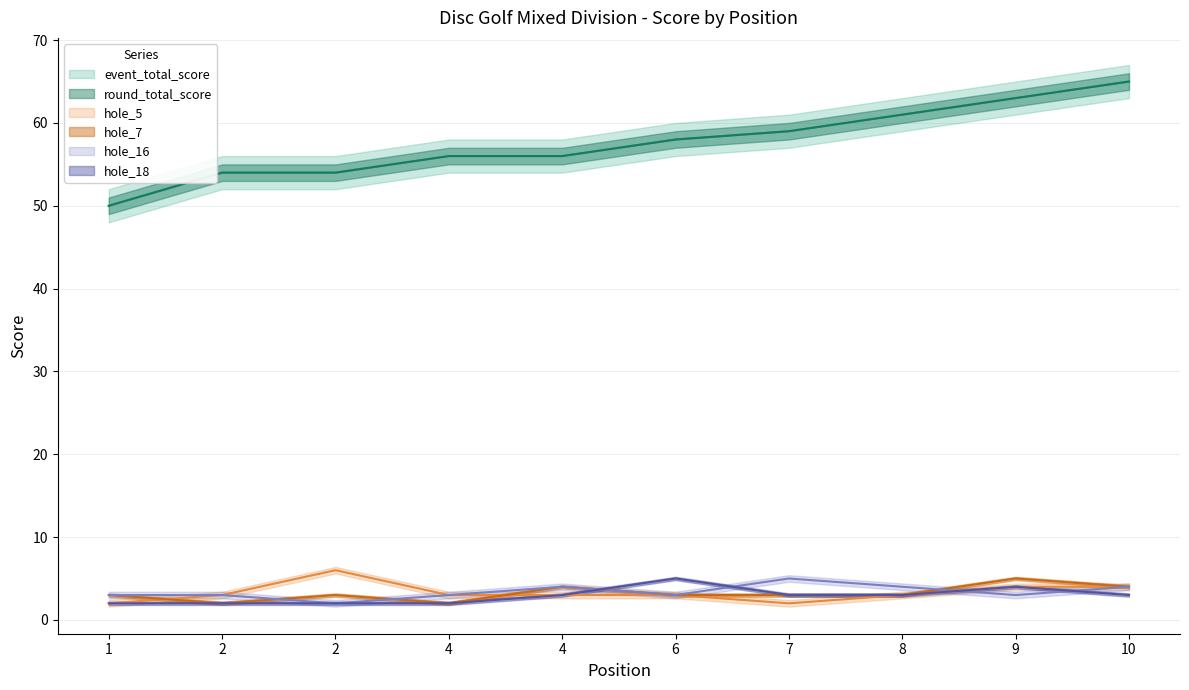

What is the total value across all series at 9?

142